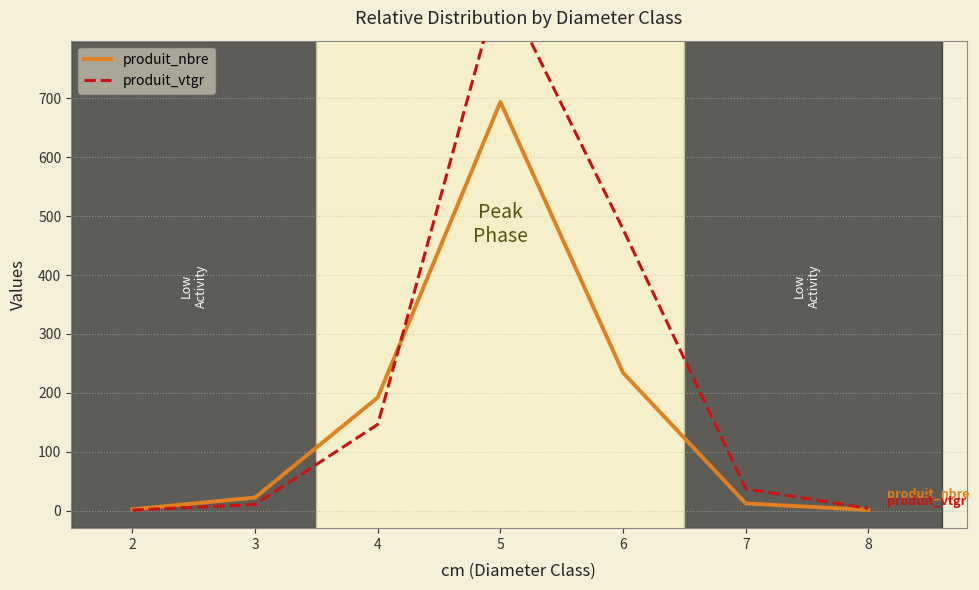

The value of produit_nbre at 8 is 1.0. True or false?

True